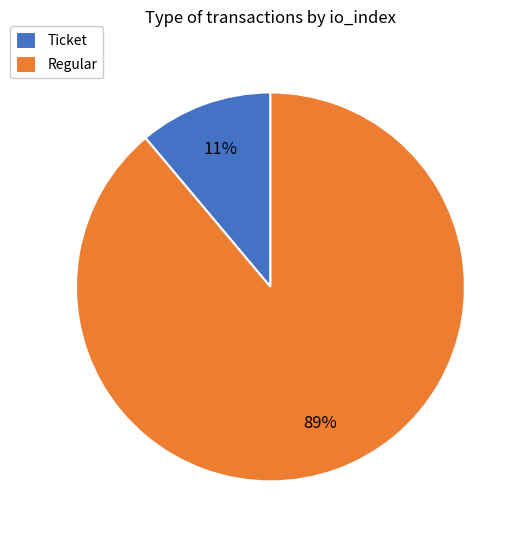

What percentage is the Regular slice, to the nearest percent?

89%